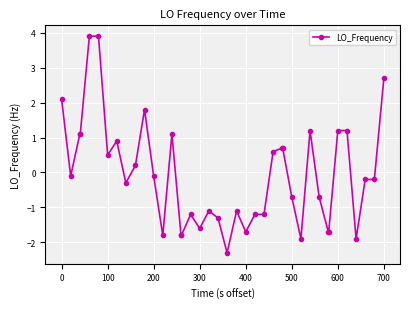

What is the value of the 7th point from the left?

0.5